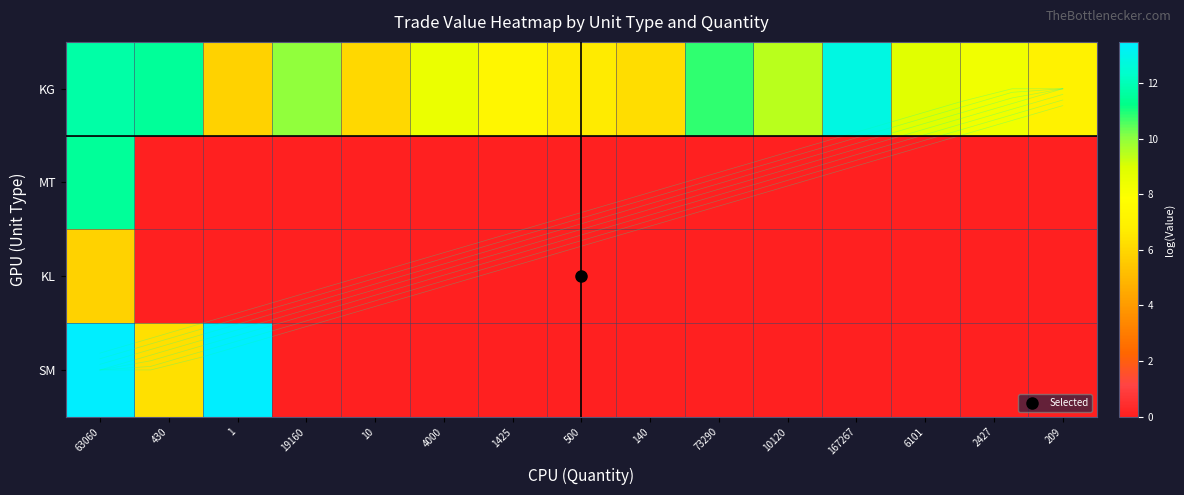

What is the maximum value for KL?

5.8